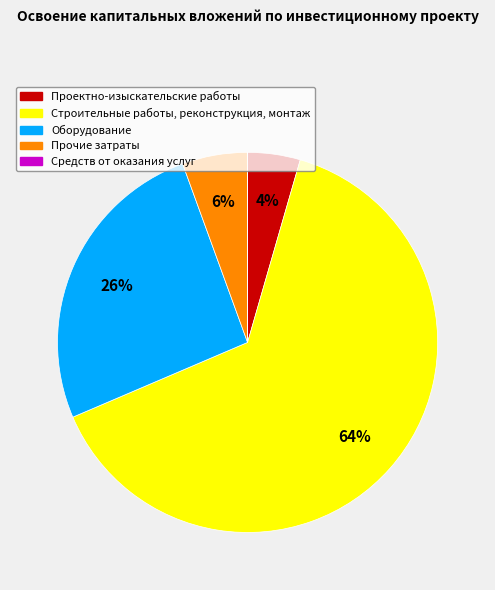

Is there any slice that represents more than half of the pie?

Yes